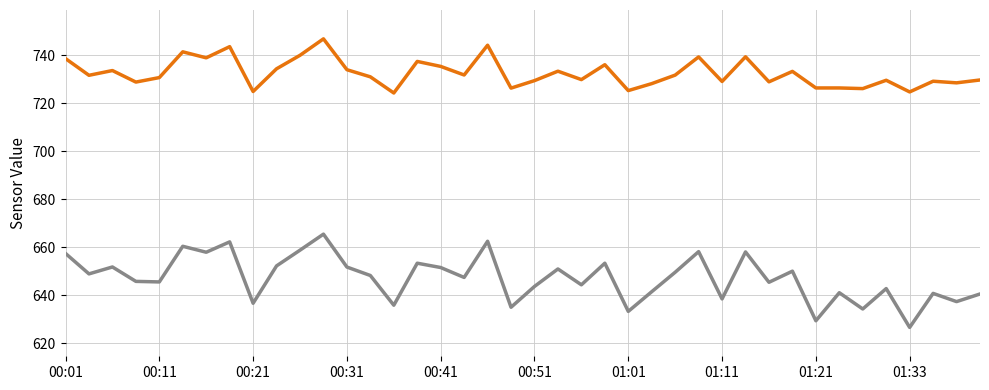

What is the greatest value displayed?

746.9